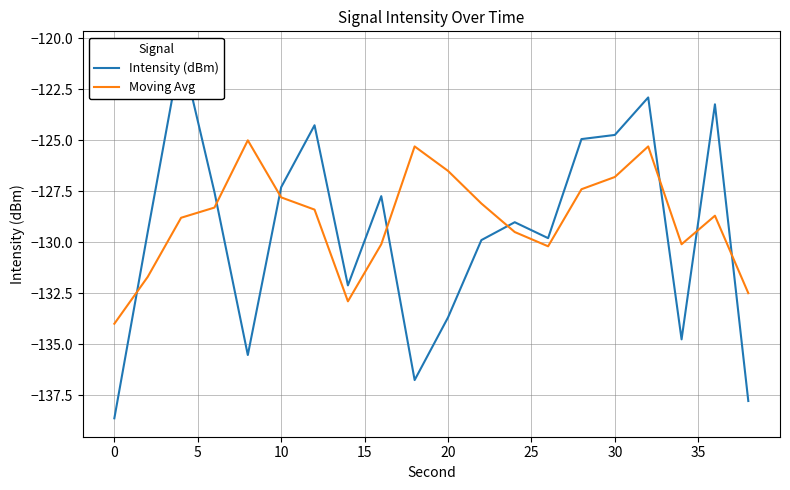

Rank the series by their maximum value, from lowest to highest.

Moving Avg, Intensity (dBm)